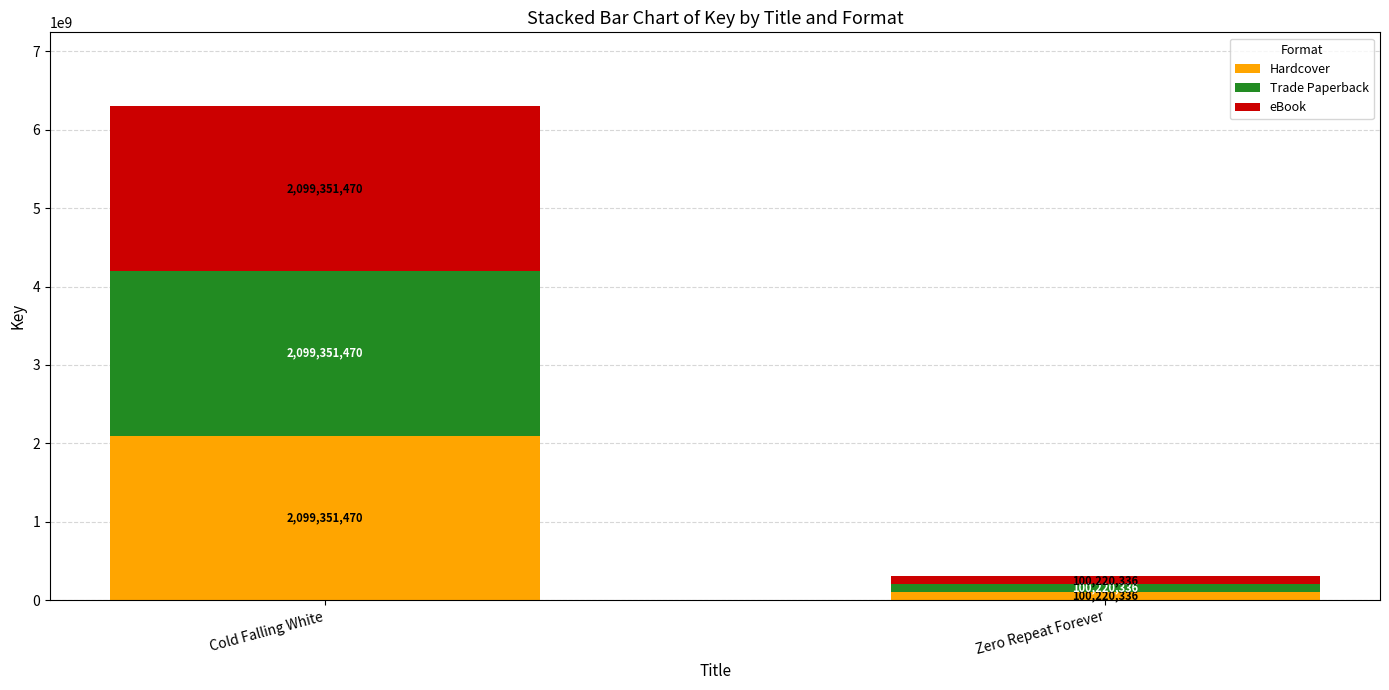

What is the total value across all series at Cold Falling White?

6298054410